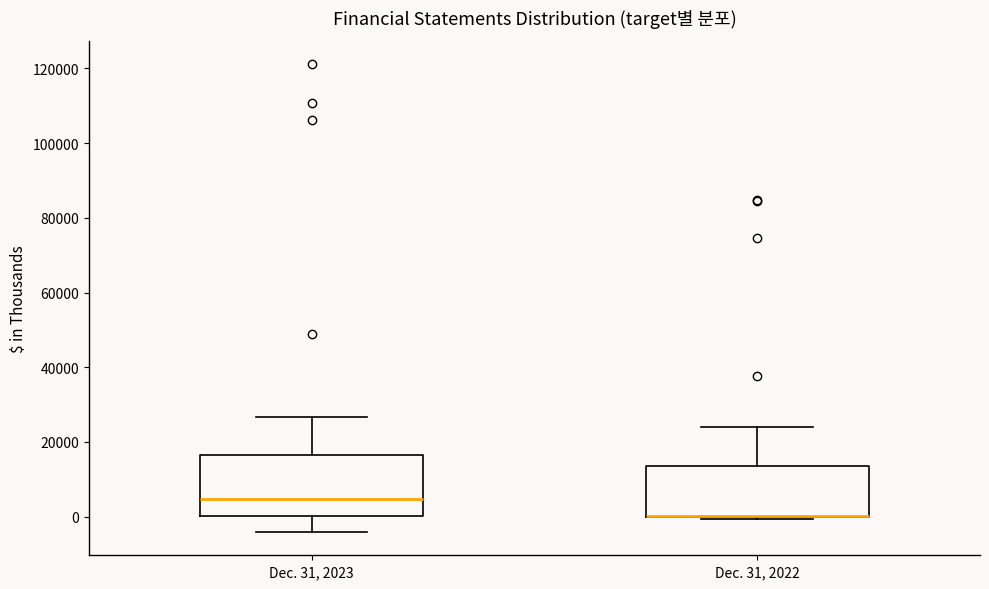

Reading left to right, transcribe this box plot: for each box, give where its median line is, the range the box spans, and where its two whiskers end, as read against the y-axis. The values are not printed on the chart, so give them approximately, as read against the axis.

Dec. 31, 2023: median 4000, box 0 to 16000, whiskers -4000 to 26000
Dec. 31, 2022: median 0 (drawn on the box's lower edge), box 0 to 14000, whiskers 0 to 24000